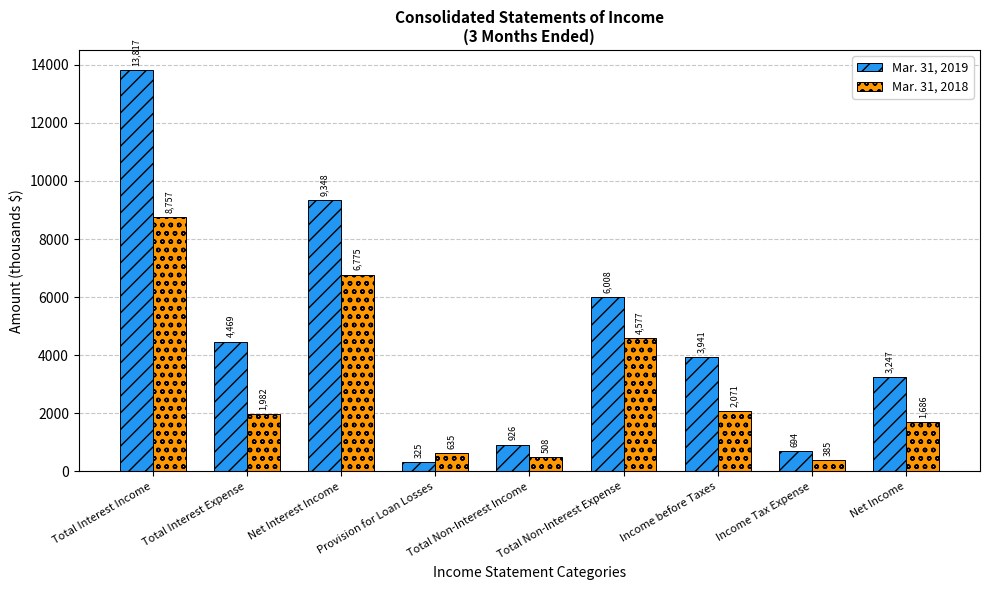

What is the spread (max minus min) of values at Total Interest Income?

5060